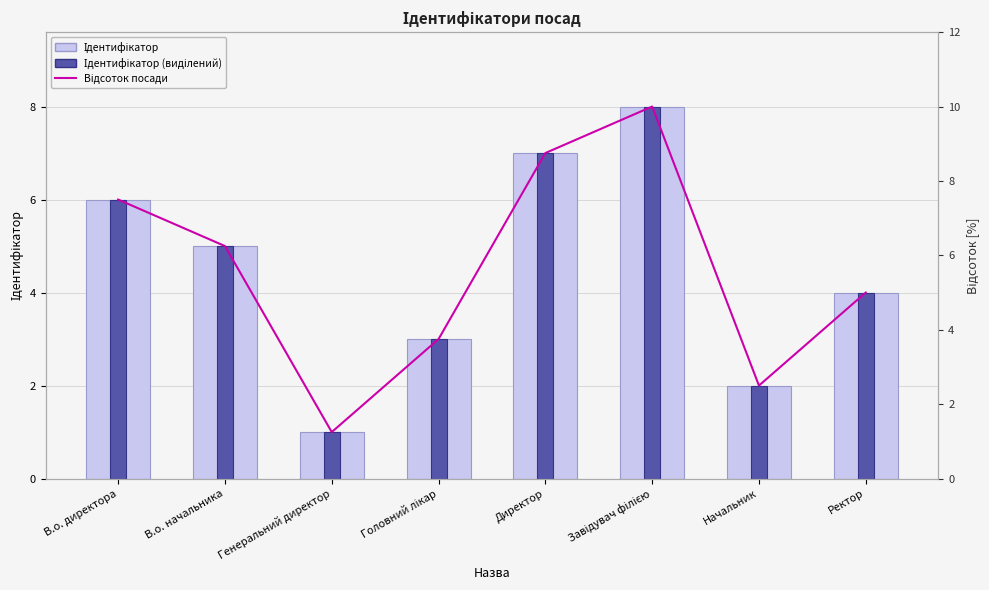

Which series has the largest range (max minus min)?

Відсоток посади